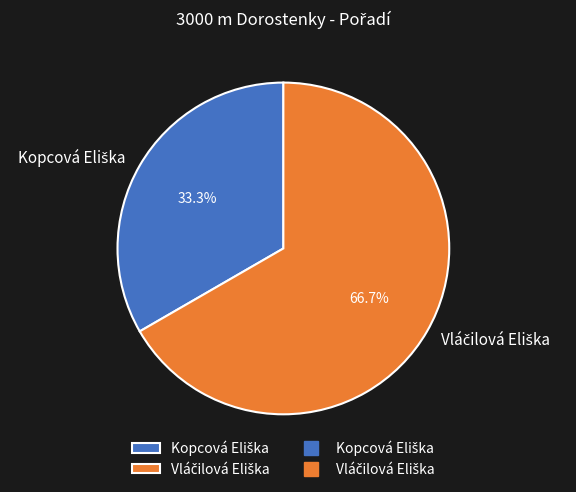

Is there any slice that represents more than half of the pie?

Yes